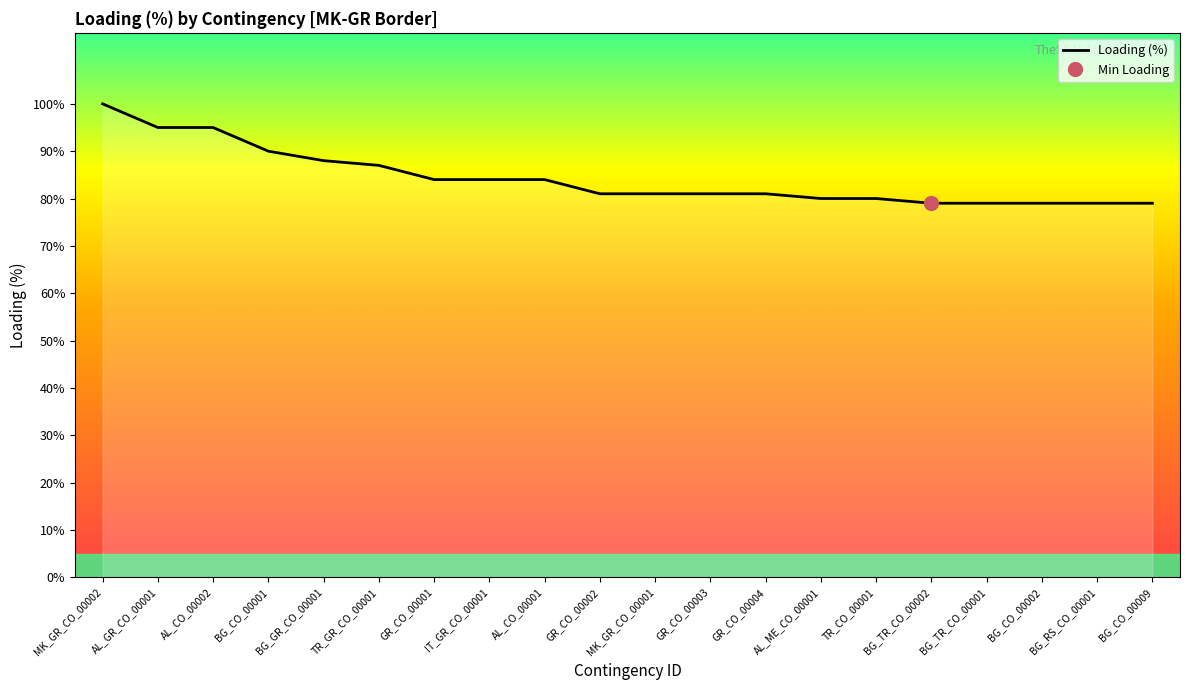

Rank the categories by value from highest to lowest.

MK_GR_CO_00002, AL_GR_CO_00001, AL_CO_00002, BG_CO_00001, BG_GR_CO_00001, TR_GR_CO_00001, GR_CO_00001, IT_GR_CO_00001, AL_CO_00001, GR_CO_00002, MK_GR_CO_00001, GR_CO_00003, GR_CO_00004, AL_ME_CO_00001, TR_CO_00001, BG_TR_CO_00002, BG_TR_CO_00001, BG_CO_00002, BG_RS_CO_00001, BG_CO_00009